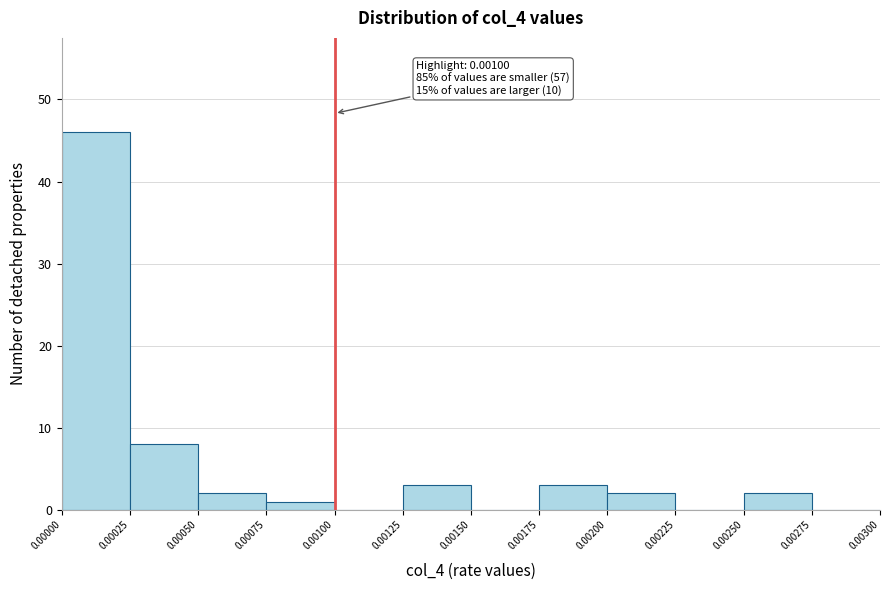

Which range on the x-axis has the tallest bar?

0.00000 to 0.00025